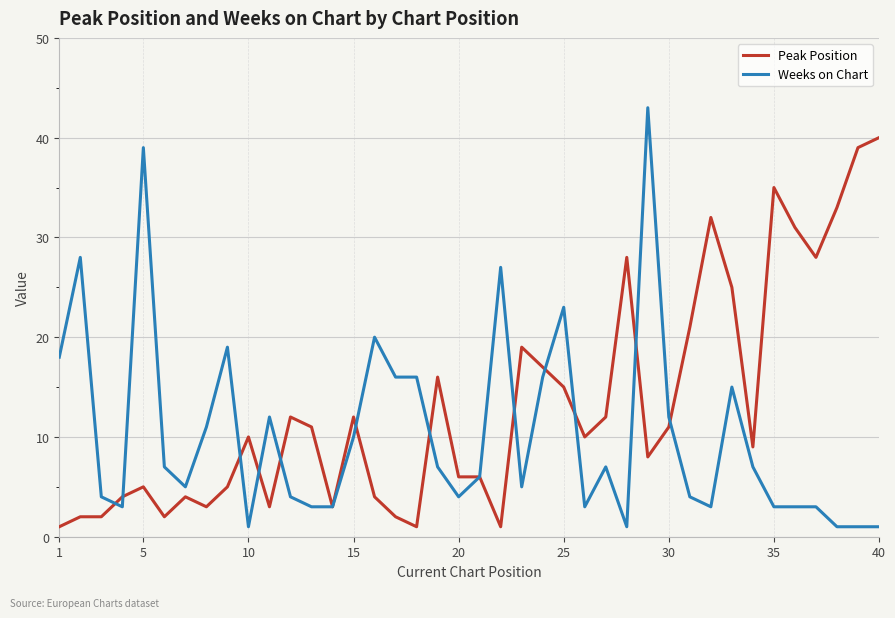

True or false: Weeks on Chart has more than 2 interior local peaks.

True